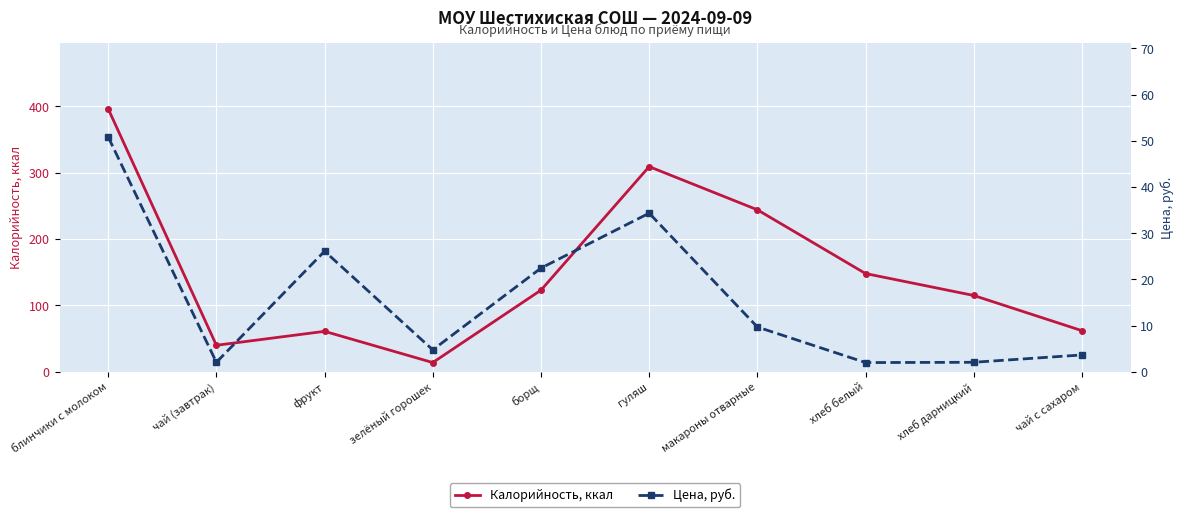

How many lines are shown in the chart?

2